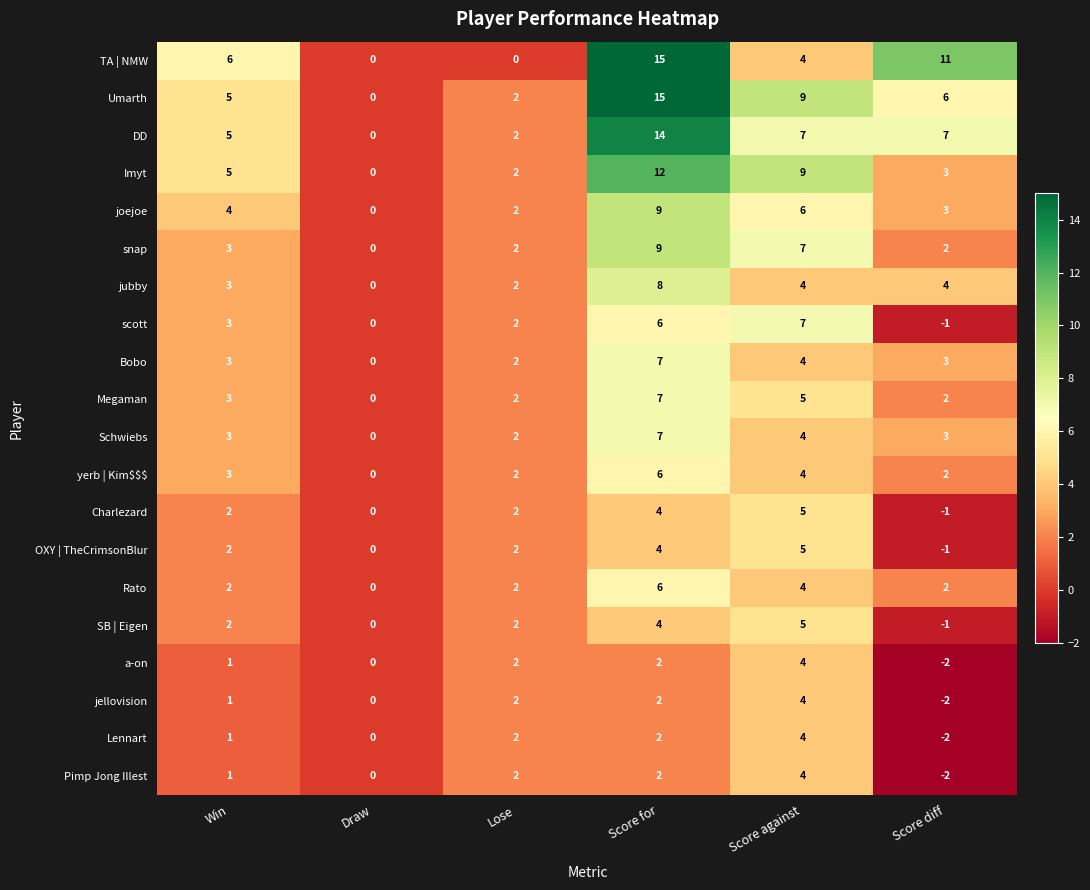

The Imyt series shows 4 at Score diff. True or false?

False